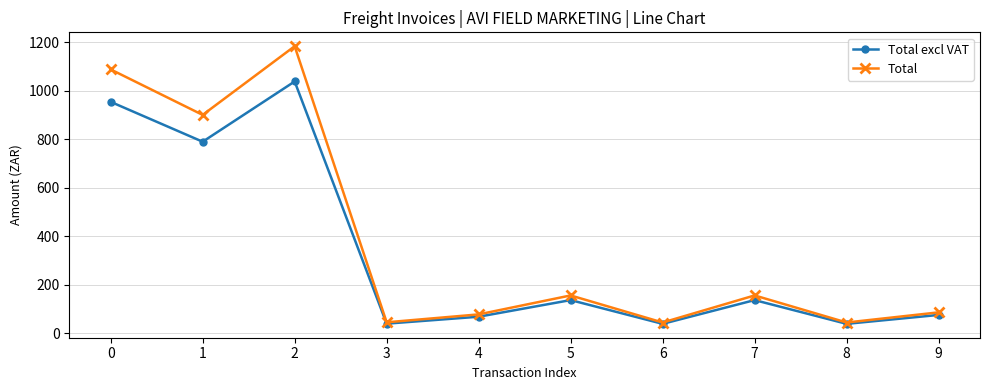

What is the maximum value for Total?

1183.6